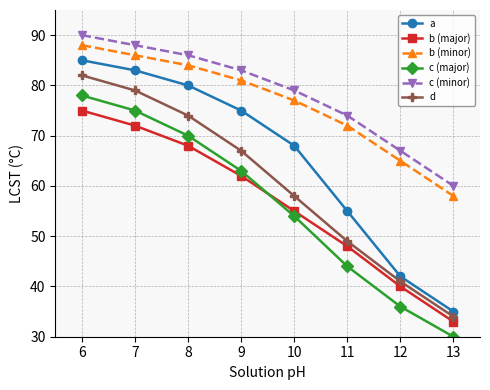

What is the average value of the c (minor) series?

78